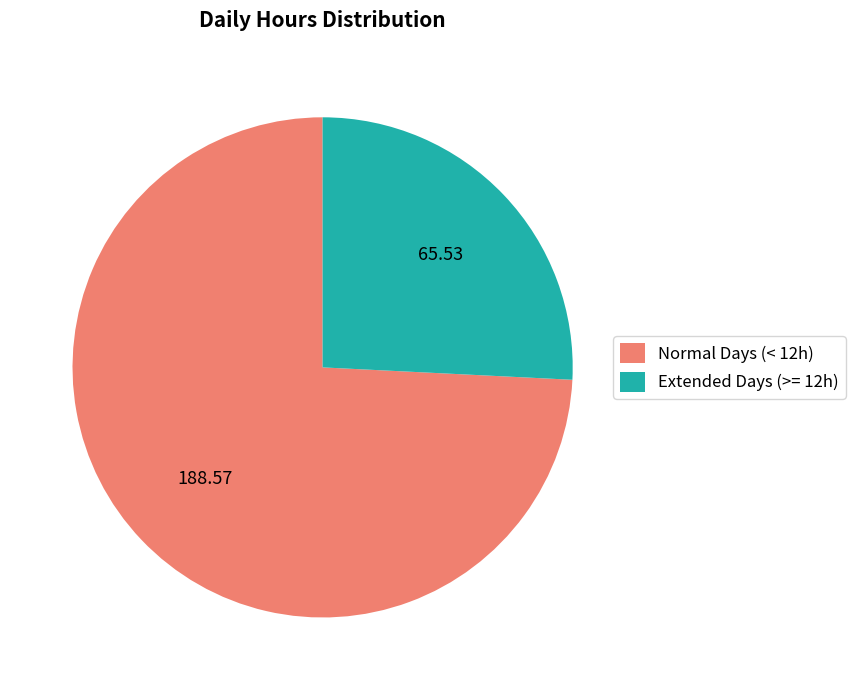

Approximately how many times larger is the value at Extended Days (>= 12h) compared to Normal Days (< 12h)?

0.3